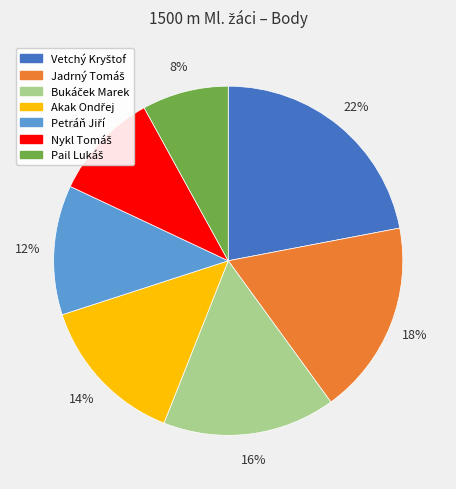

Is there any slice that represents more than half of the pie?

No